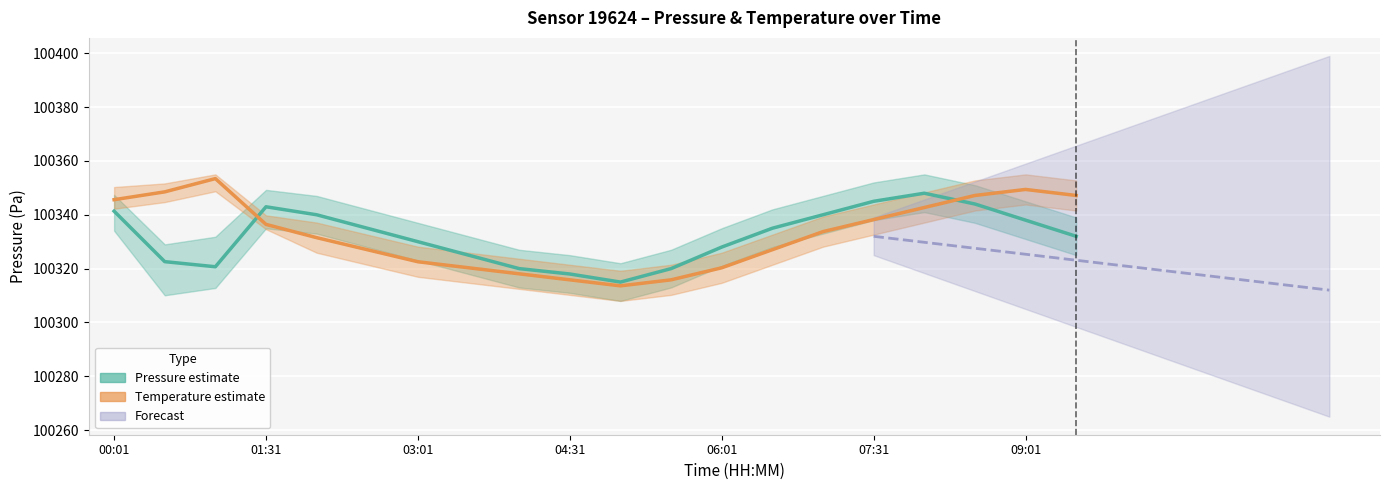

At how many categories does at least one series exceed 28171?

20